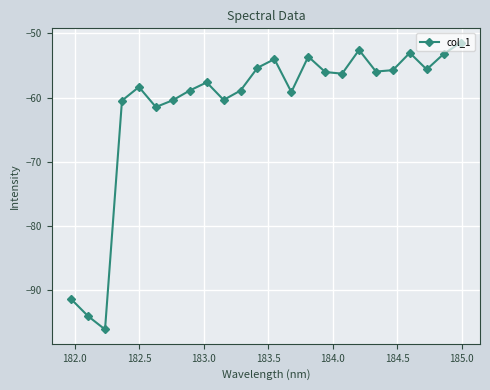

What is the difference between the second highest and second lowest values?

41.5